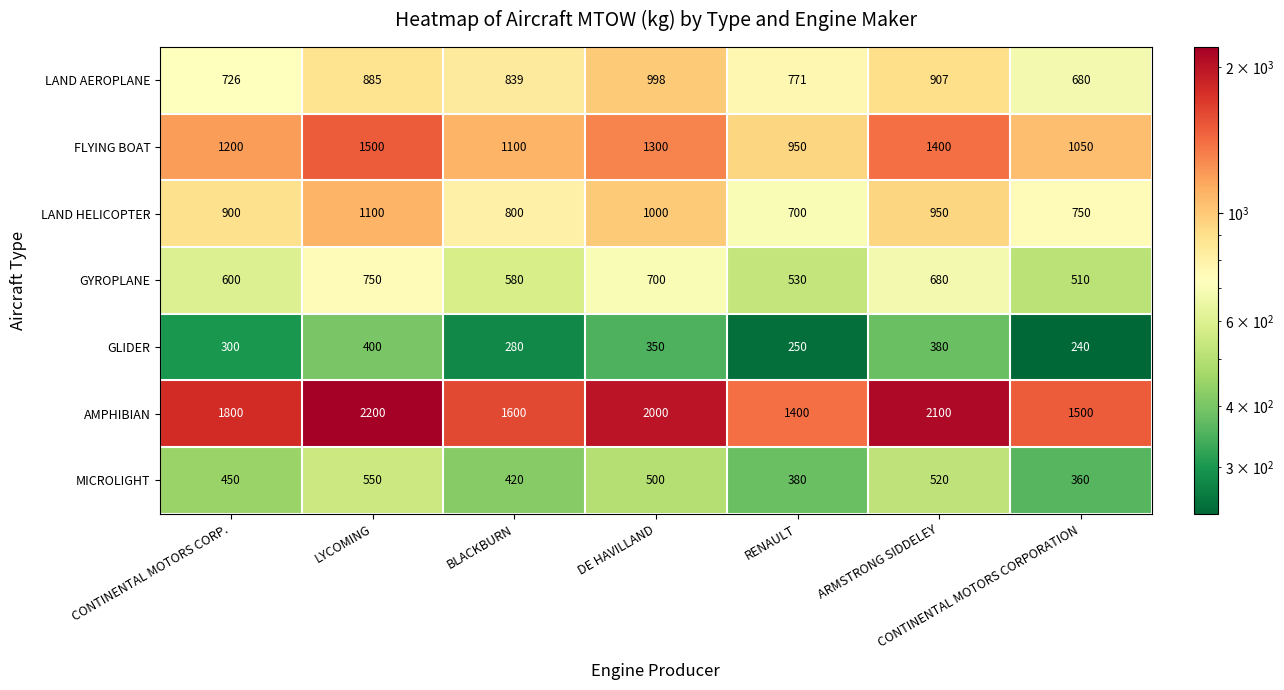

What value does the LAND AEROPLANE series have at RENAULT, to the nearest 5?

770